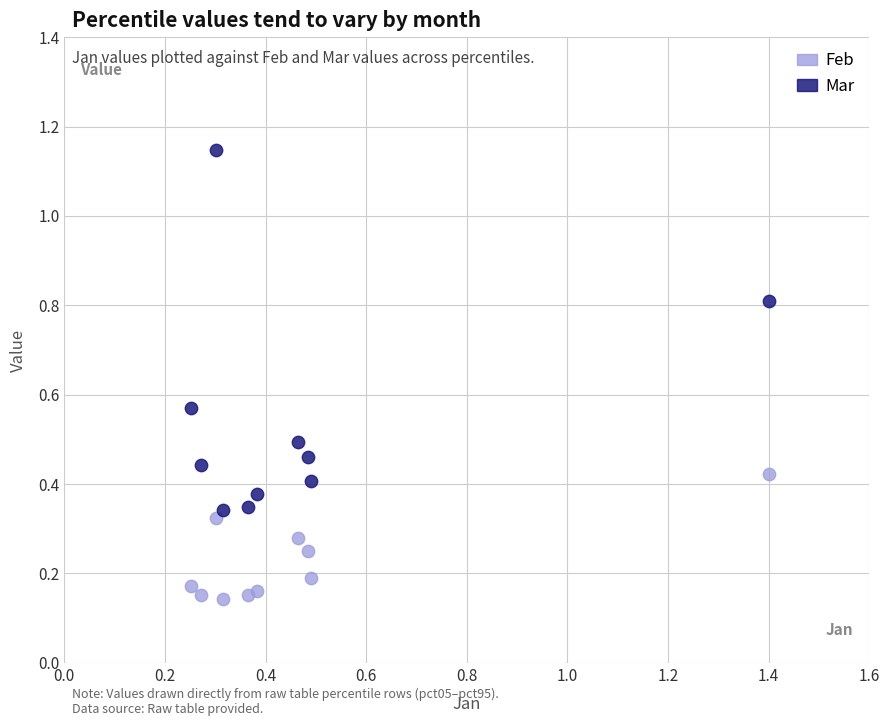

Which series has the widest spread of Y values?

Mar